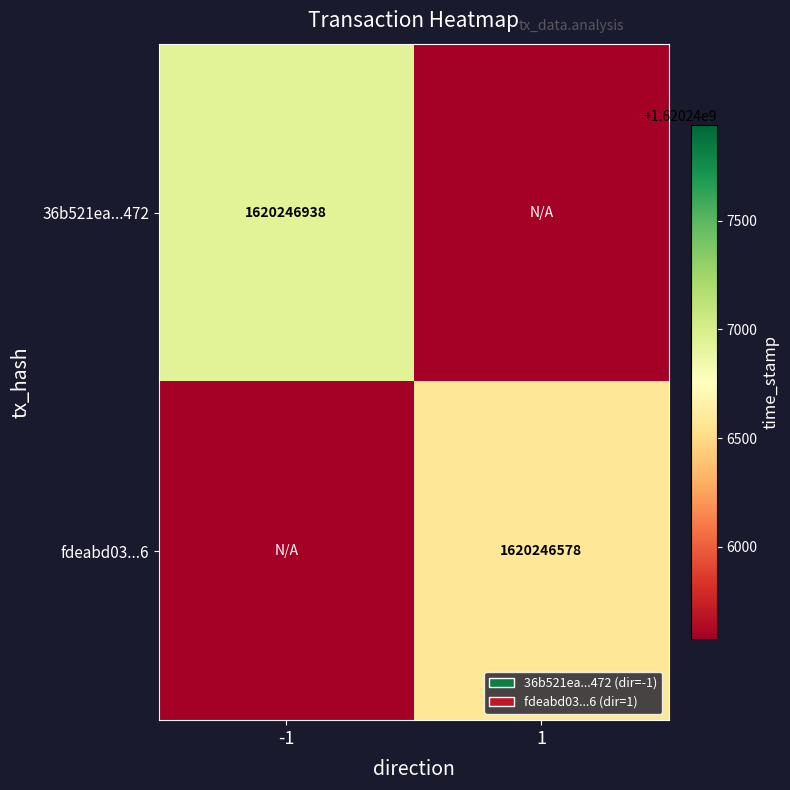

Which category has the lowest value across all series?

1